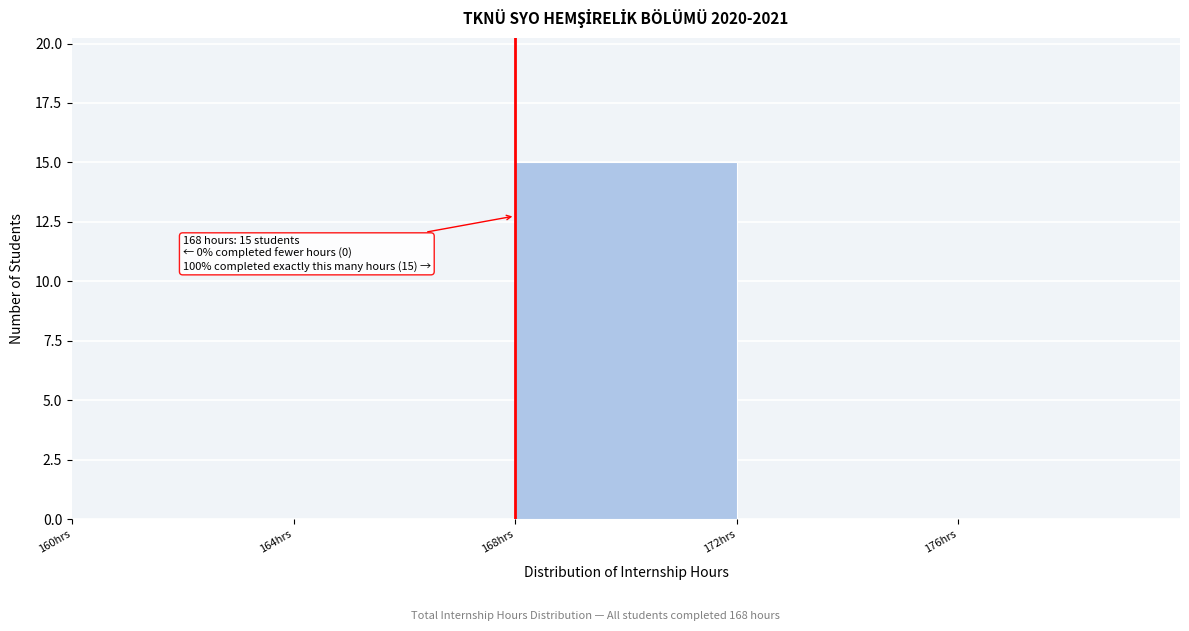

Which range on the x-axis has the tallest bar?

168 to 172